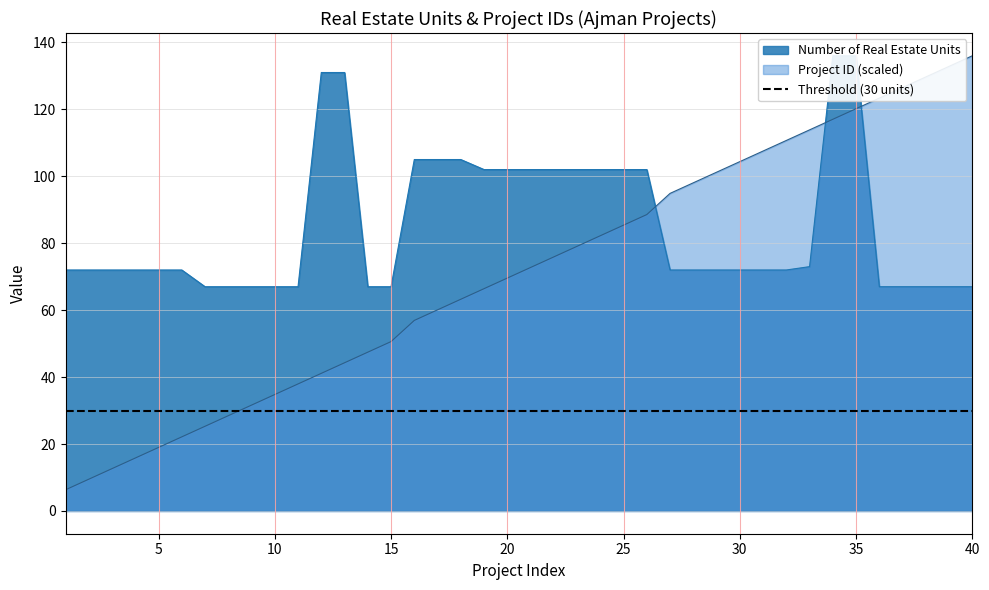

How many times do Number of Real Estate Units and Project ID cross each other?

3